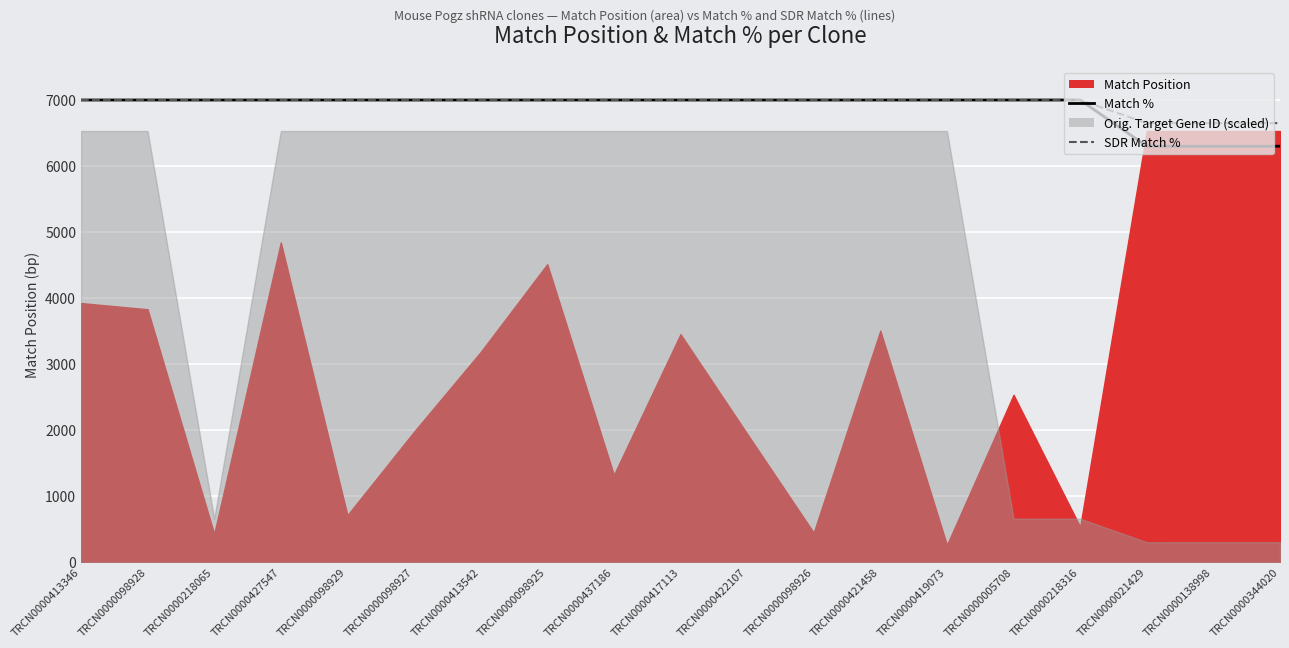

The SDR Match % series shows 6650 at TRCN0000138998. True or false?

True